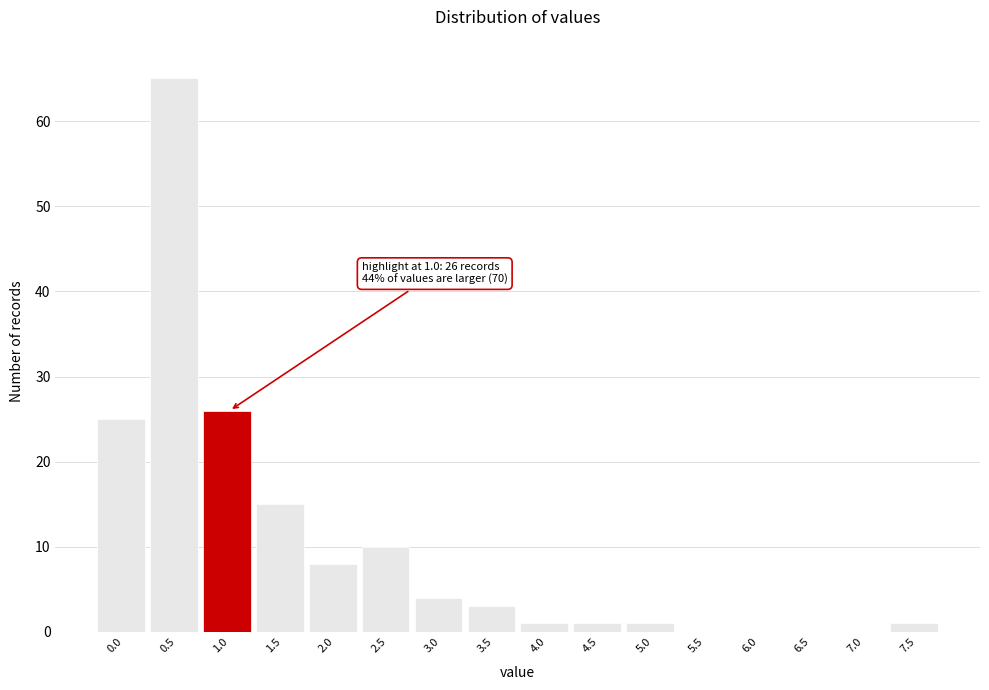

Reading left to right, what are all the values shown in this chart?

0.0=25	0.5=65	1.0=26	1.5=15	2.0=8	2.5=10	3.0=4	3.5=3	4.0=1	4.5=1	5.0=1	5.5=0	6.0=0	6.5=0	7.0=0	7.5=1